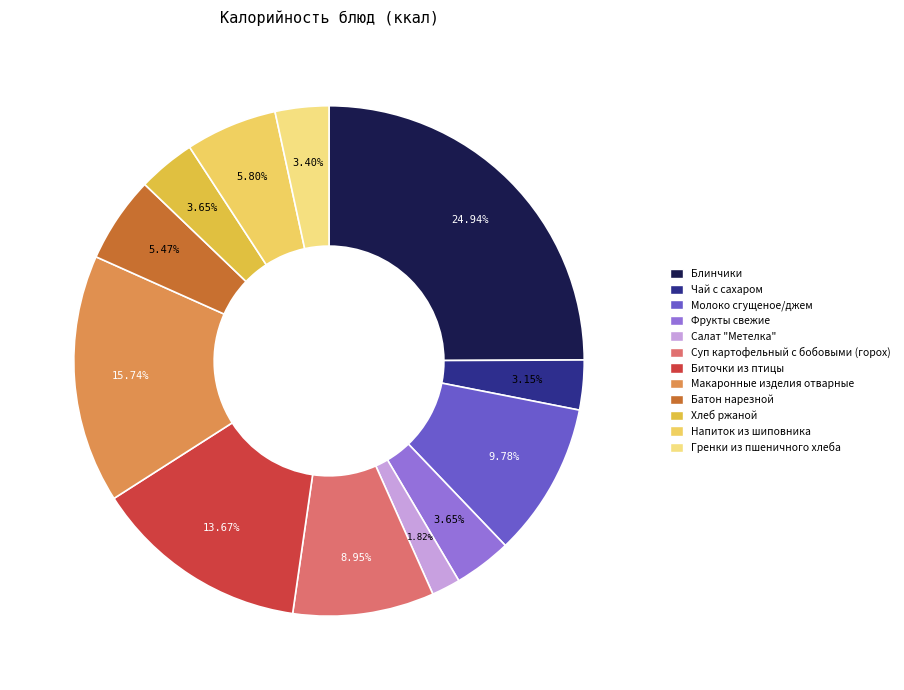

Which category has the smallest portion of the pie?

Салат "Метелка"